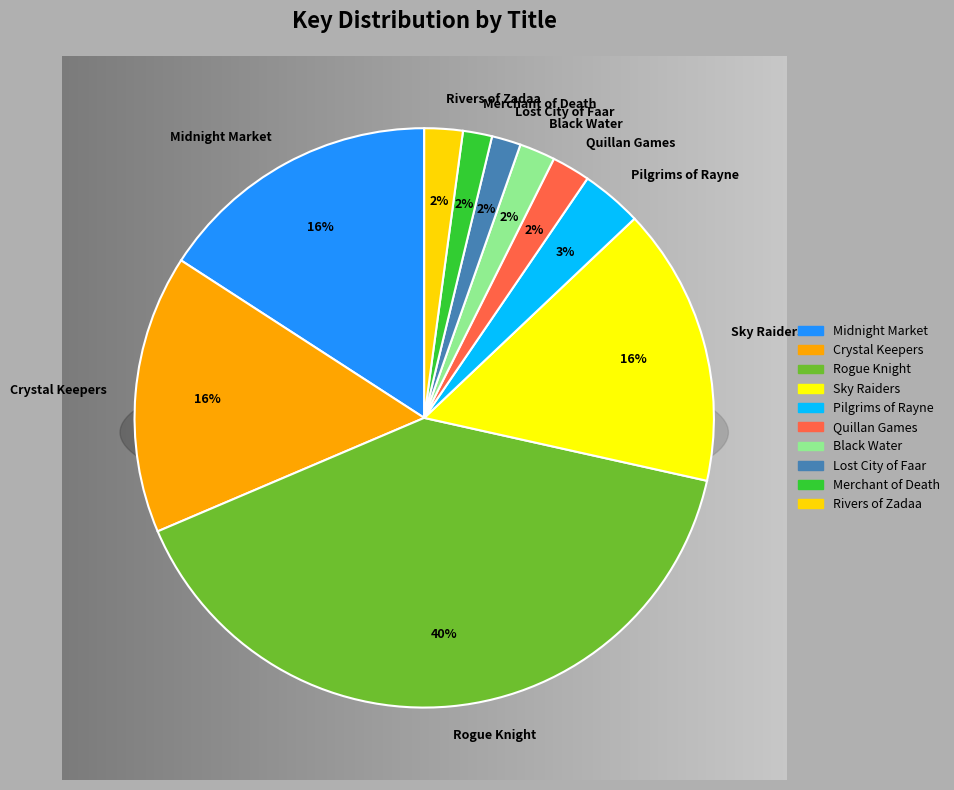

True or false: Sky Raiders accounts for 16% of the total.

True